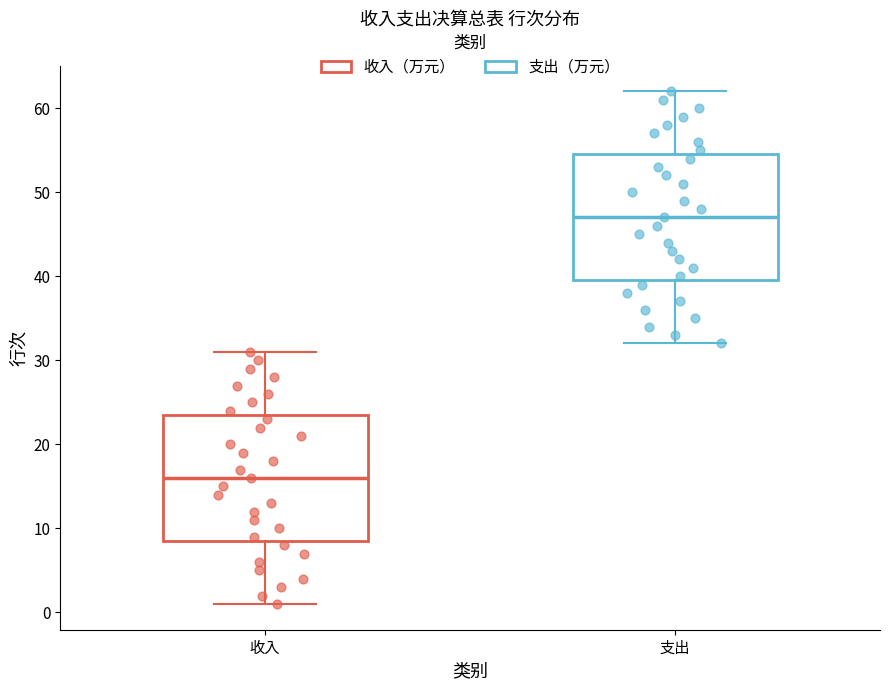

Which box has the lowest median line?

收入